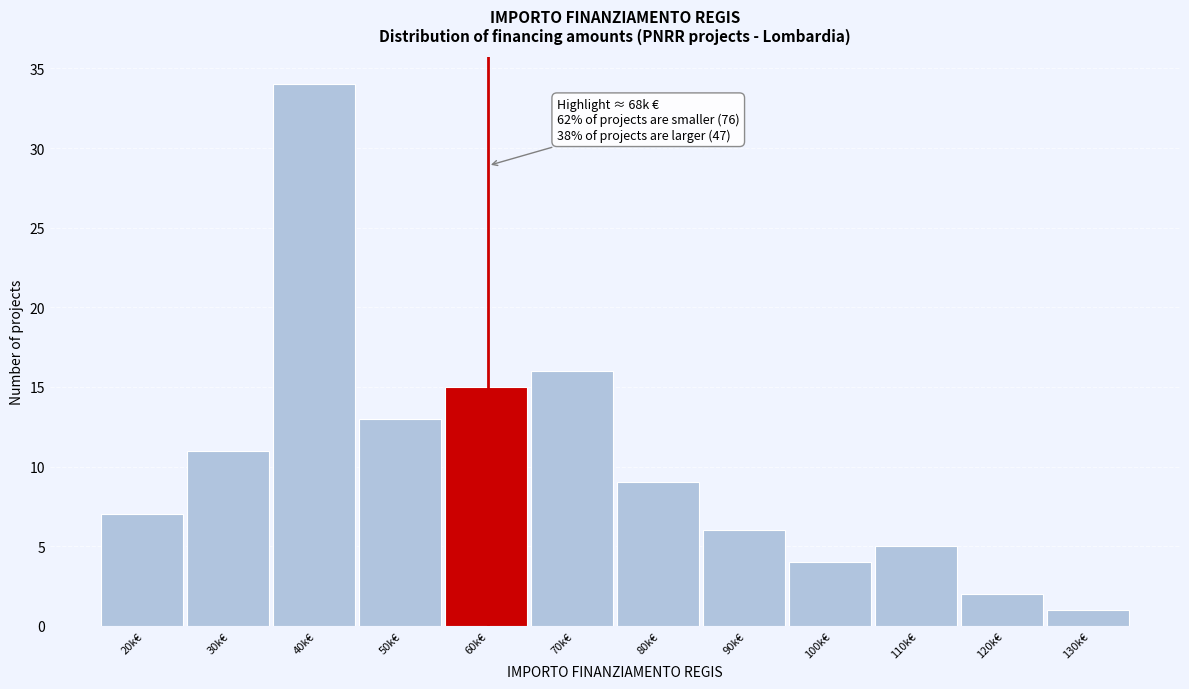

Reading left to right, list all the values displayed in this chart.

20k€=7	30k€=11	40k€=34	50k€=13	60k€=15	70k€=16	80k€=9	90k€=6	100k€=4	110k€=5	120k€=2	130k€=1